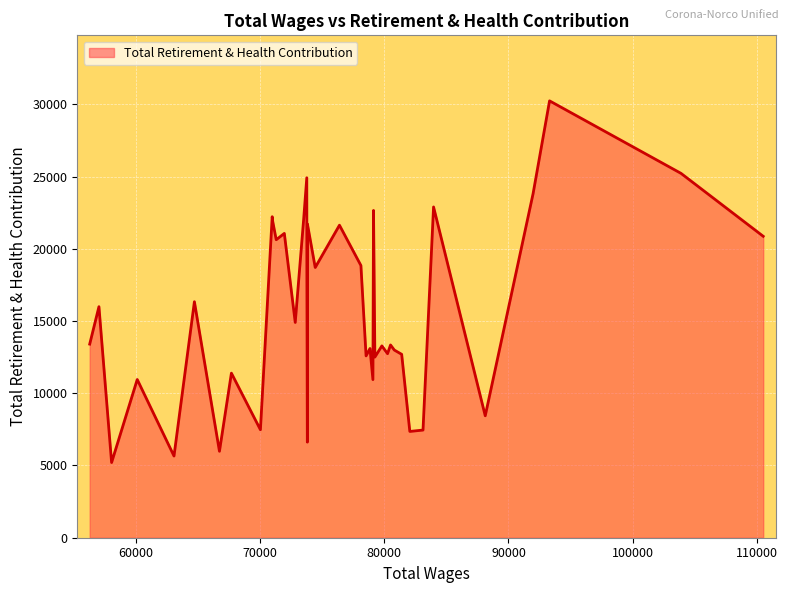

What is the minimum value shown in the chart?

5205